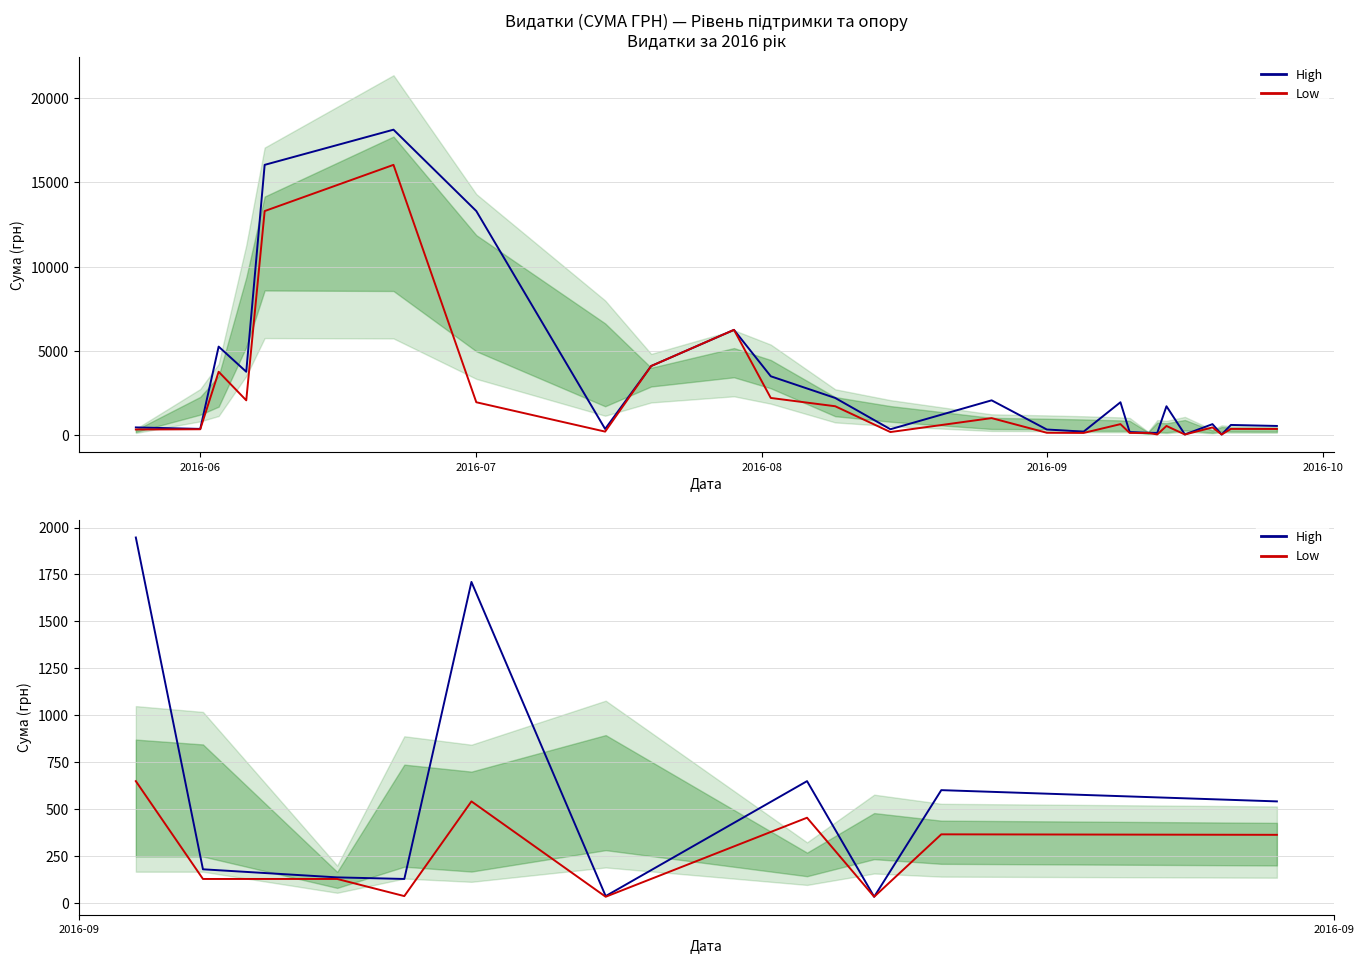

What is the difference between the second highest and second lowest values in the High series?

1674.8